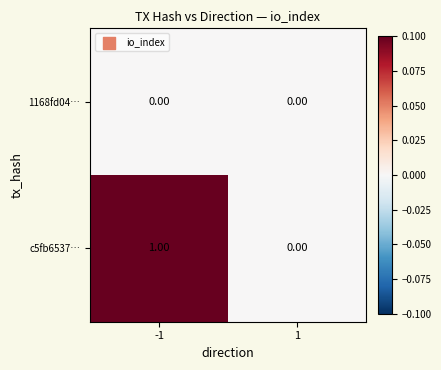

Which series has the largest total across all categories?

c5fb6537…